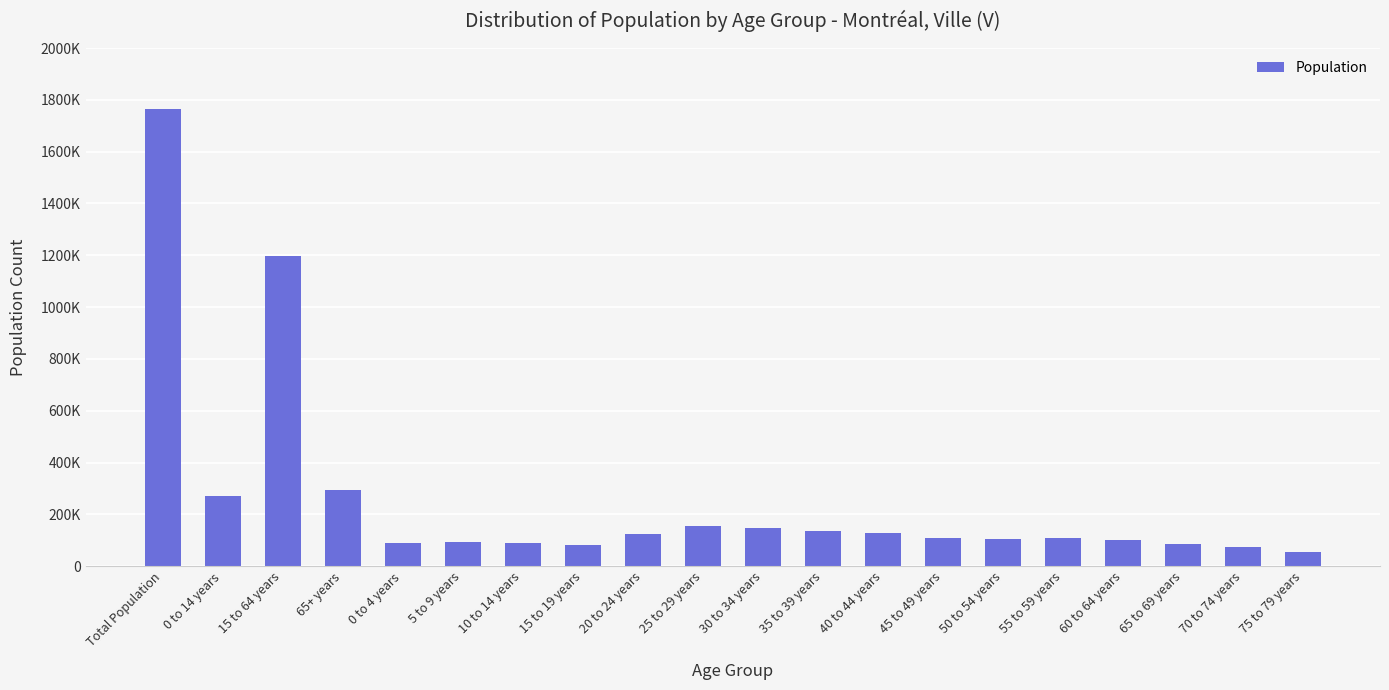

Does the chart contain any negative values?

No